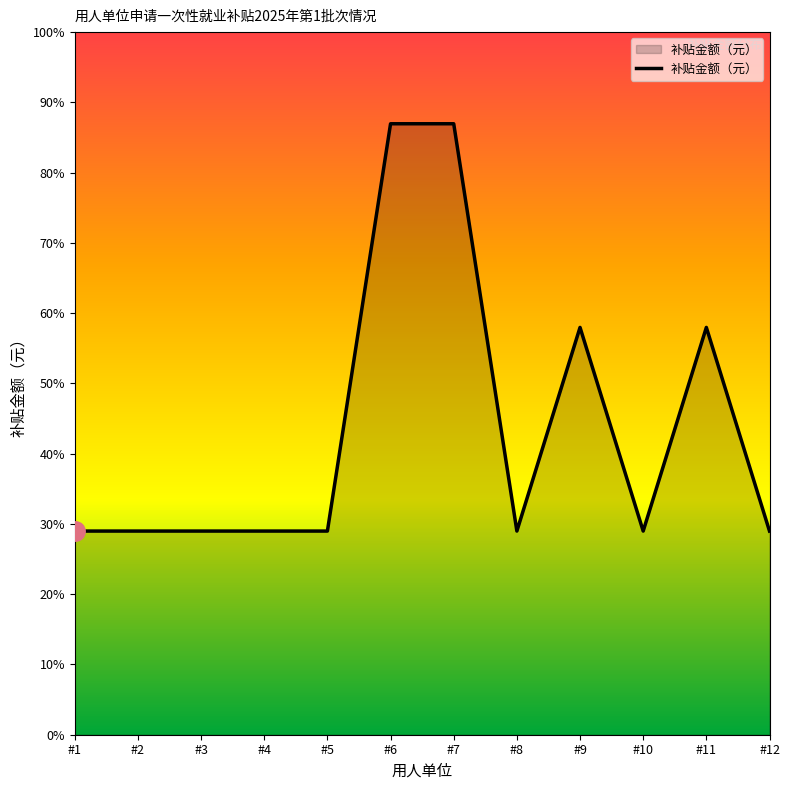

At which category does the data reach its first local valley?

#8